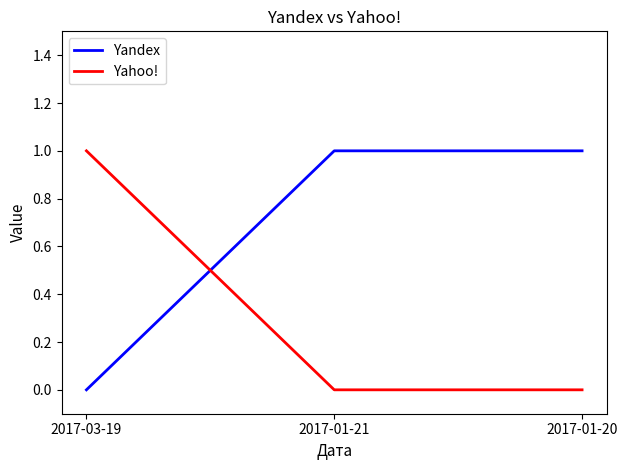

Reading left to right, list all the values displayed in this chart.

Yandex: 0	1	1
Yahoo!: 1	0	0